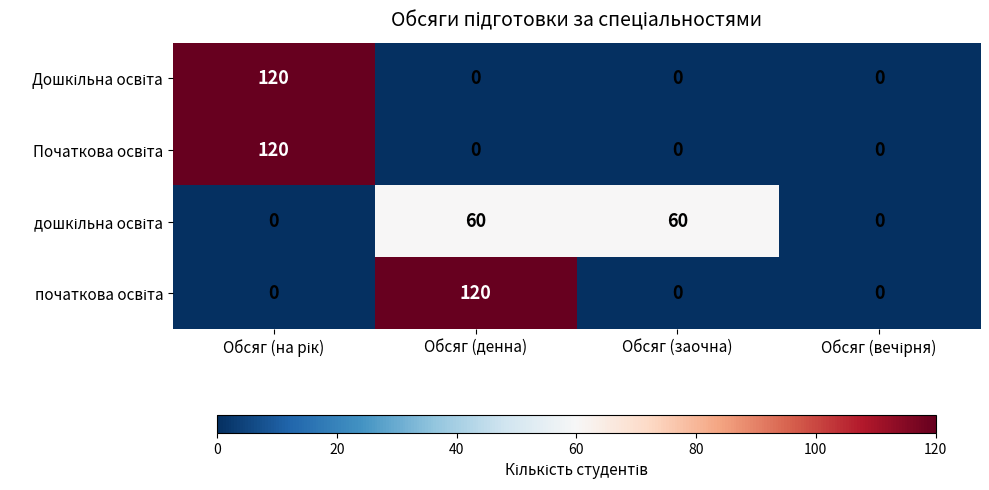

How many data points does each series have?

4